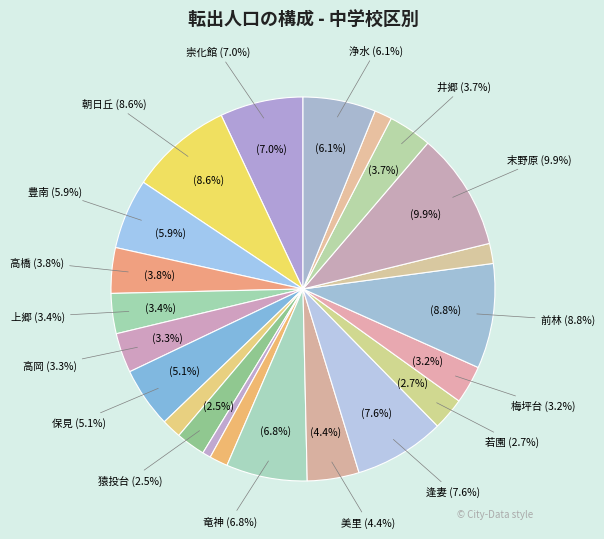

The 藤岡 slice represents 1% of the pie. True or false?

True